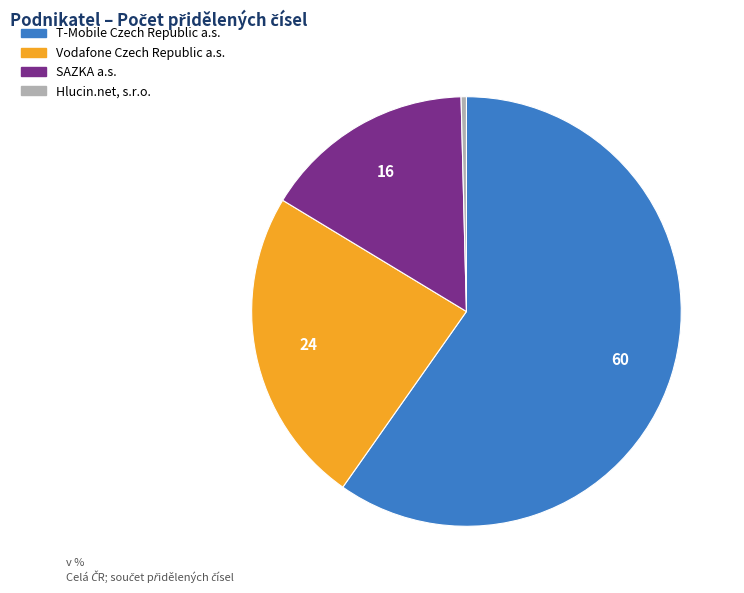

Is there a majority slice in this chart?

Yes